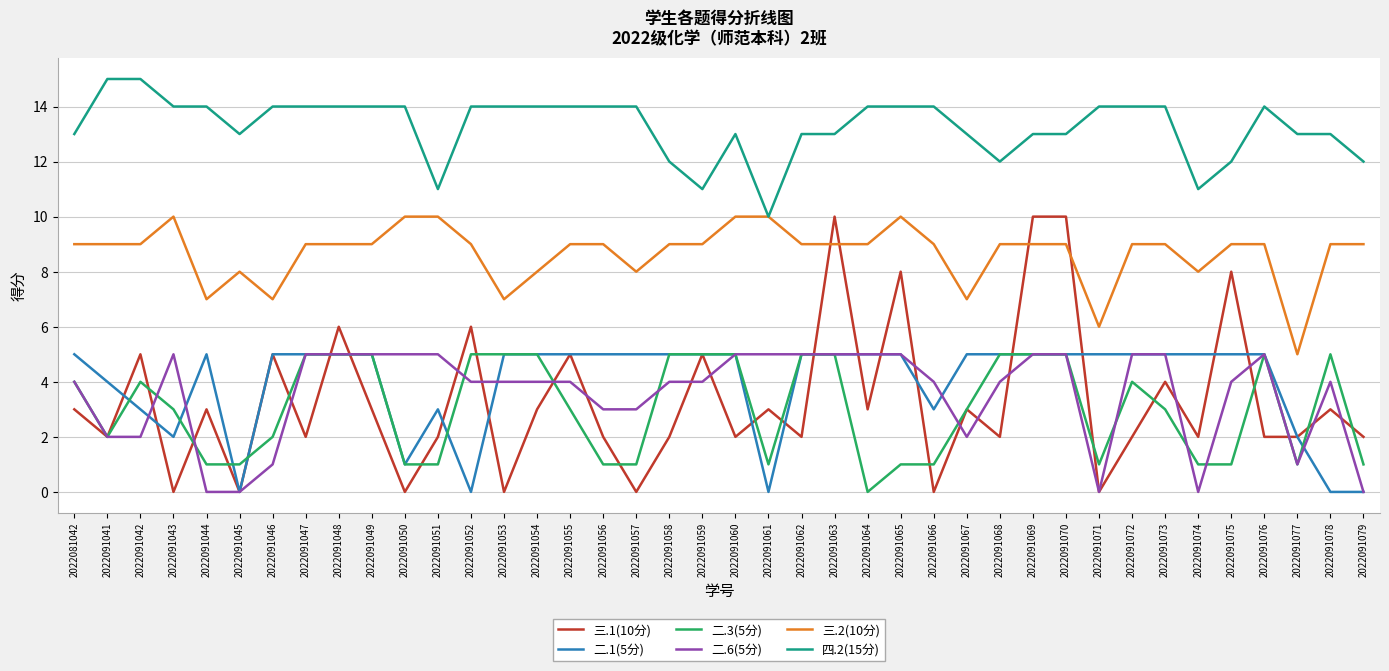

True or false: 四.2(15分) and 二.1(5分) intersect in this chart.

False